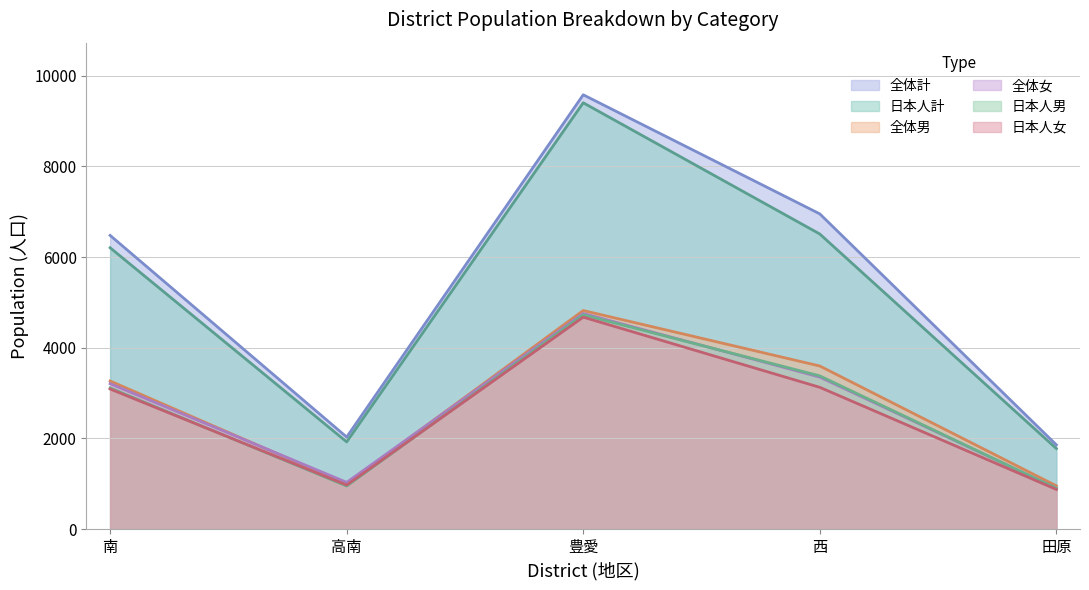

What is the label of the 2nd point from the right?

西